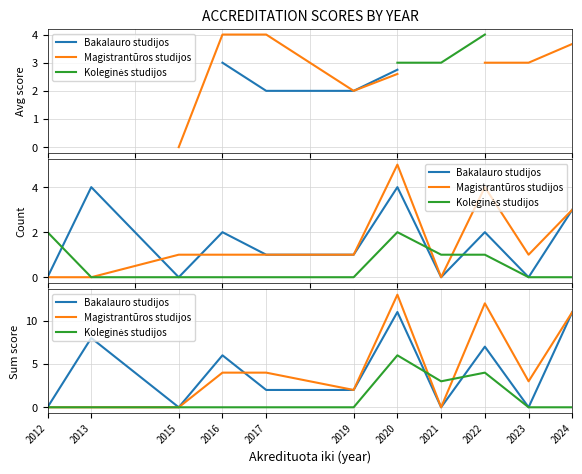

At 2016, list the series in order from largest to smallest.

Bakalauro studijos, Magistrantūros studijos, Koleginės studijos